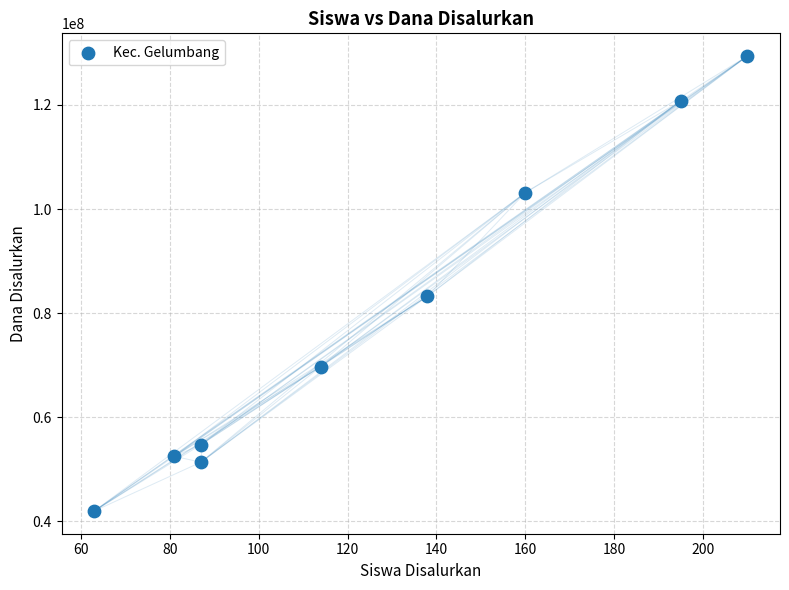

What Y value in the scatter plot is closest to 85687500?

83250000